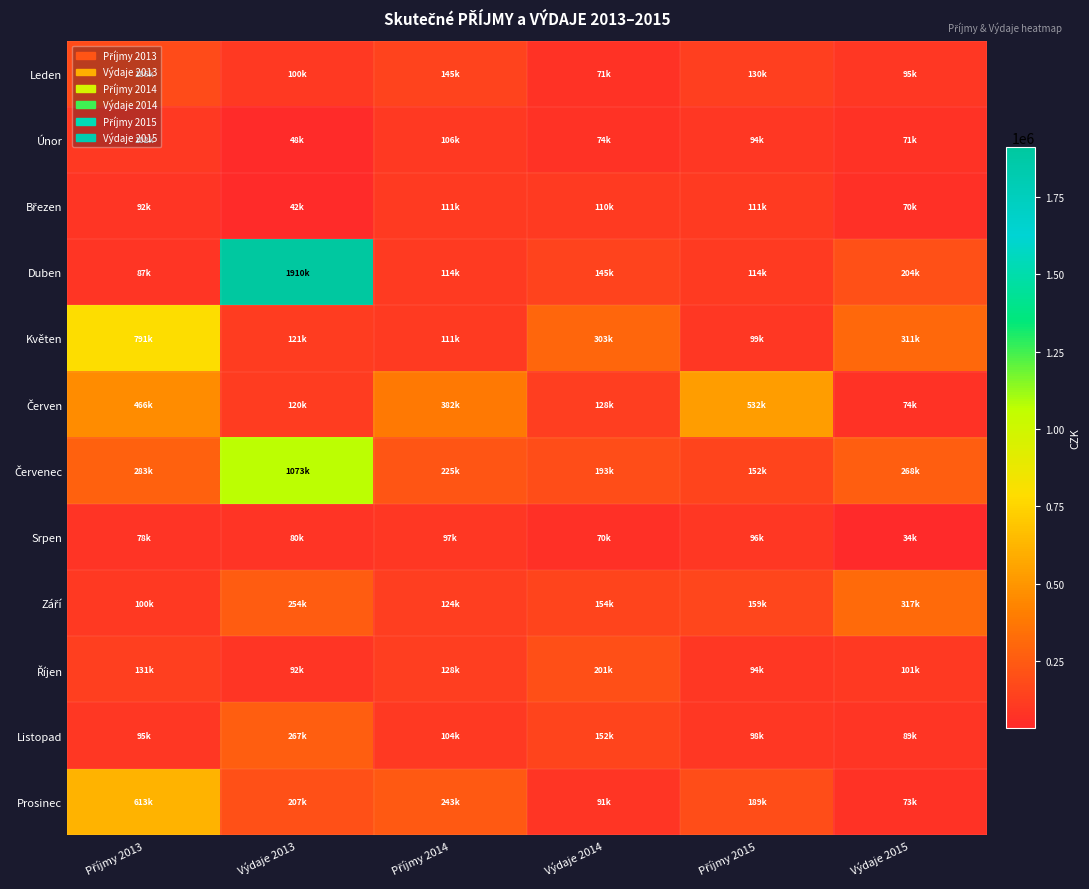

What is the smallest value displayed?

33887.9